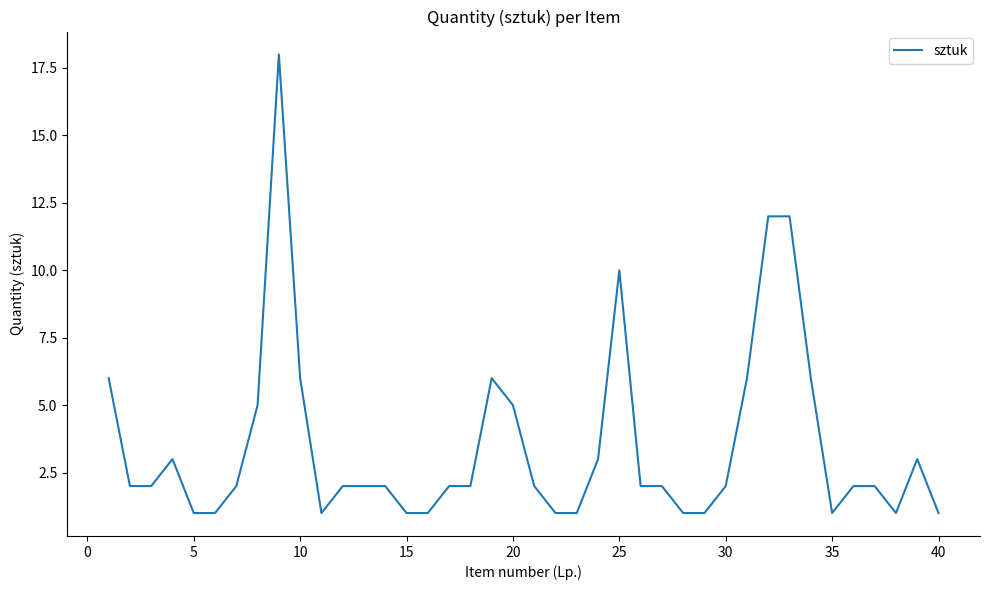

What is the maximum value shown in the chart?

18